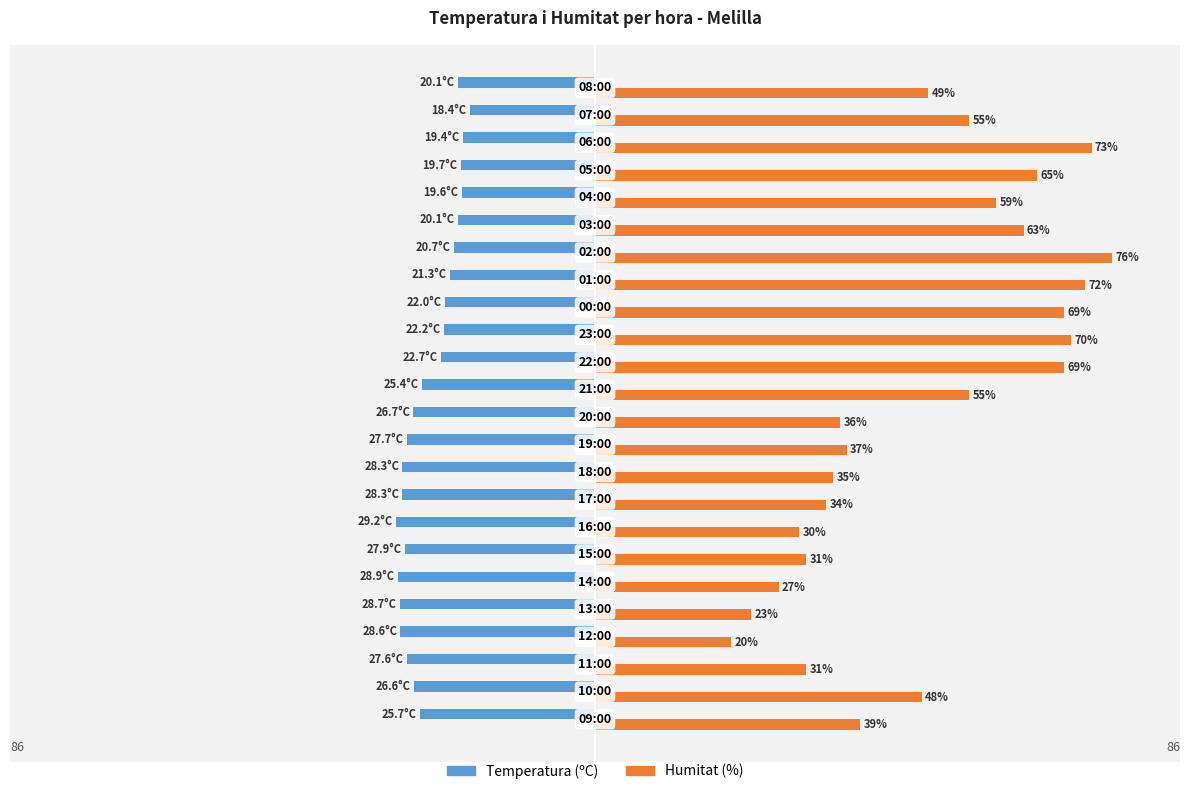

Which series has the largest total across all categories?

Humitat (%)